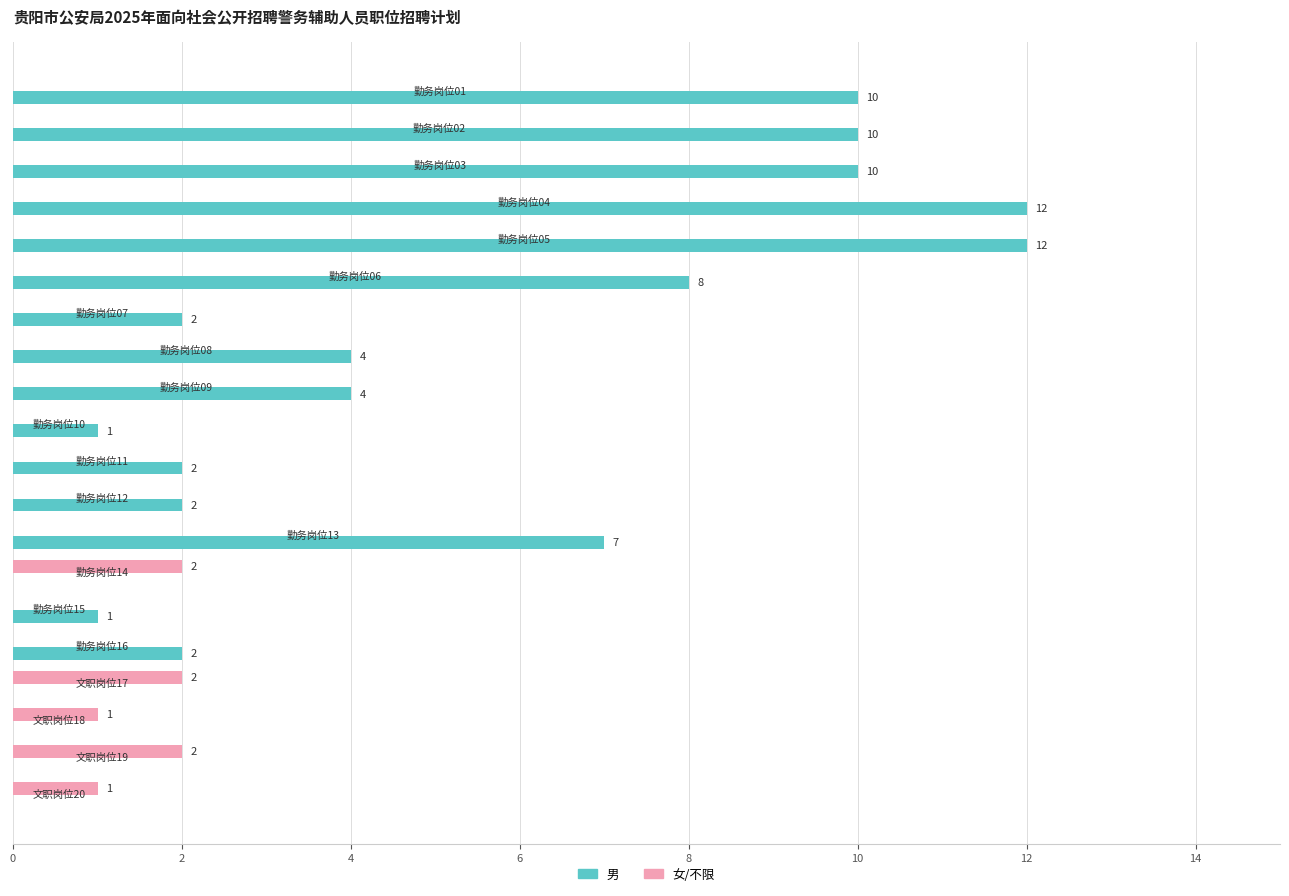

What is the greatest value displayed?

12